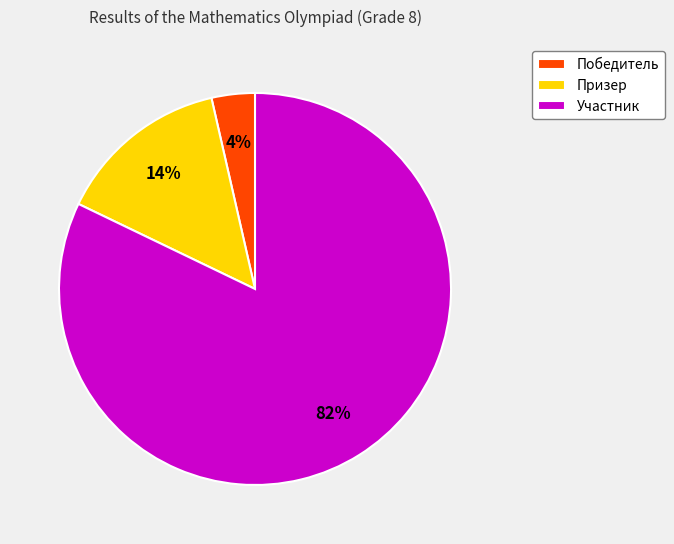

Is it true that Победитель is 4% of the pie?

True